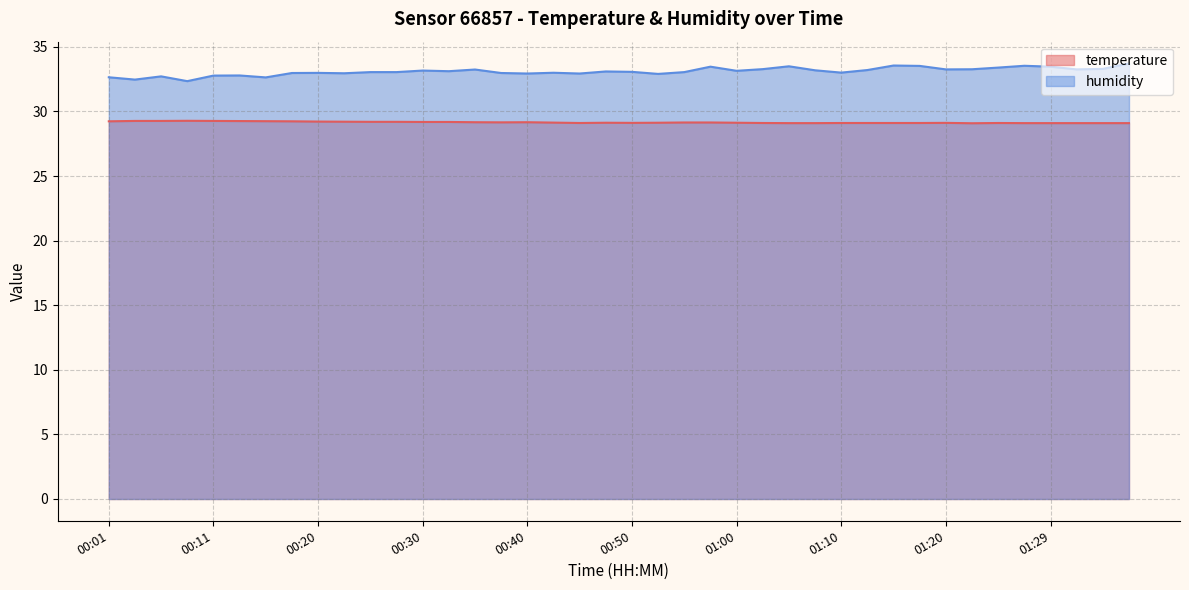

True or false: humidity and temperature cross at least once.

False